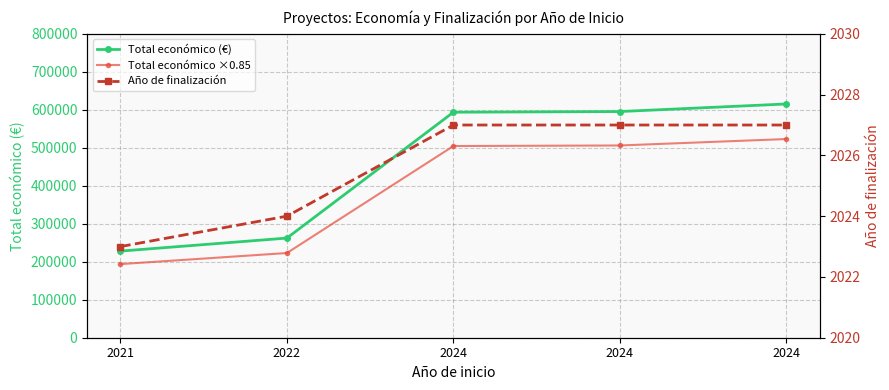

How many values in the Total económico (€) series exceed 593715?

2